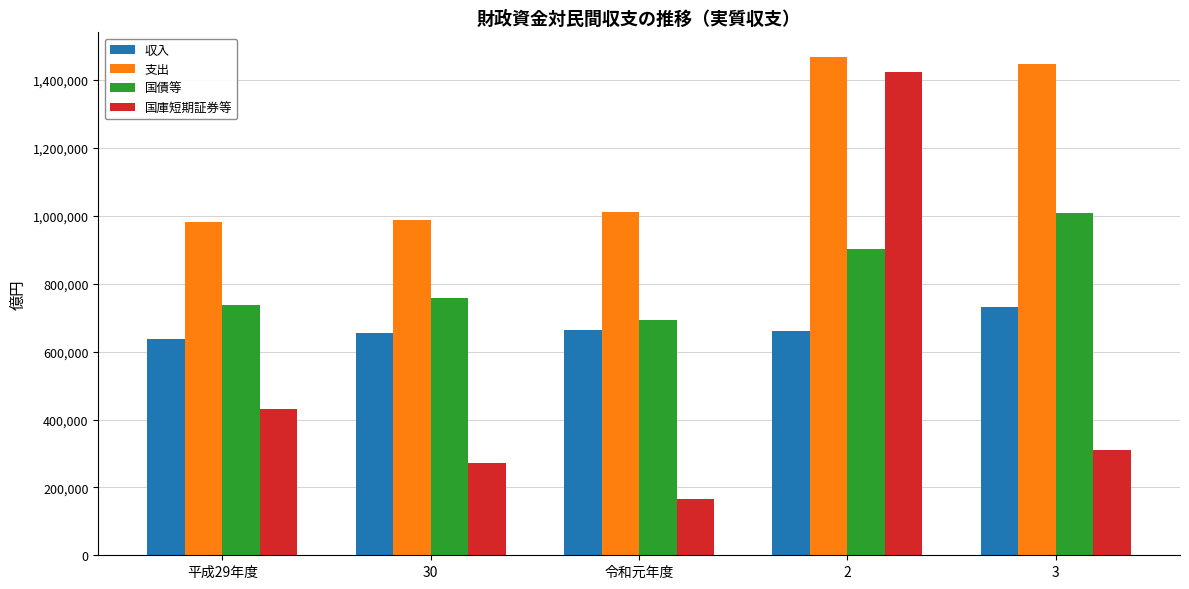

The value of 国債等 at 平成29年度 is 737133. True or false?

True